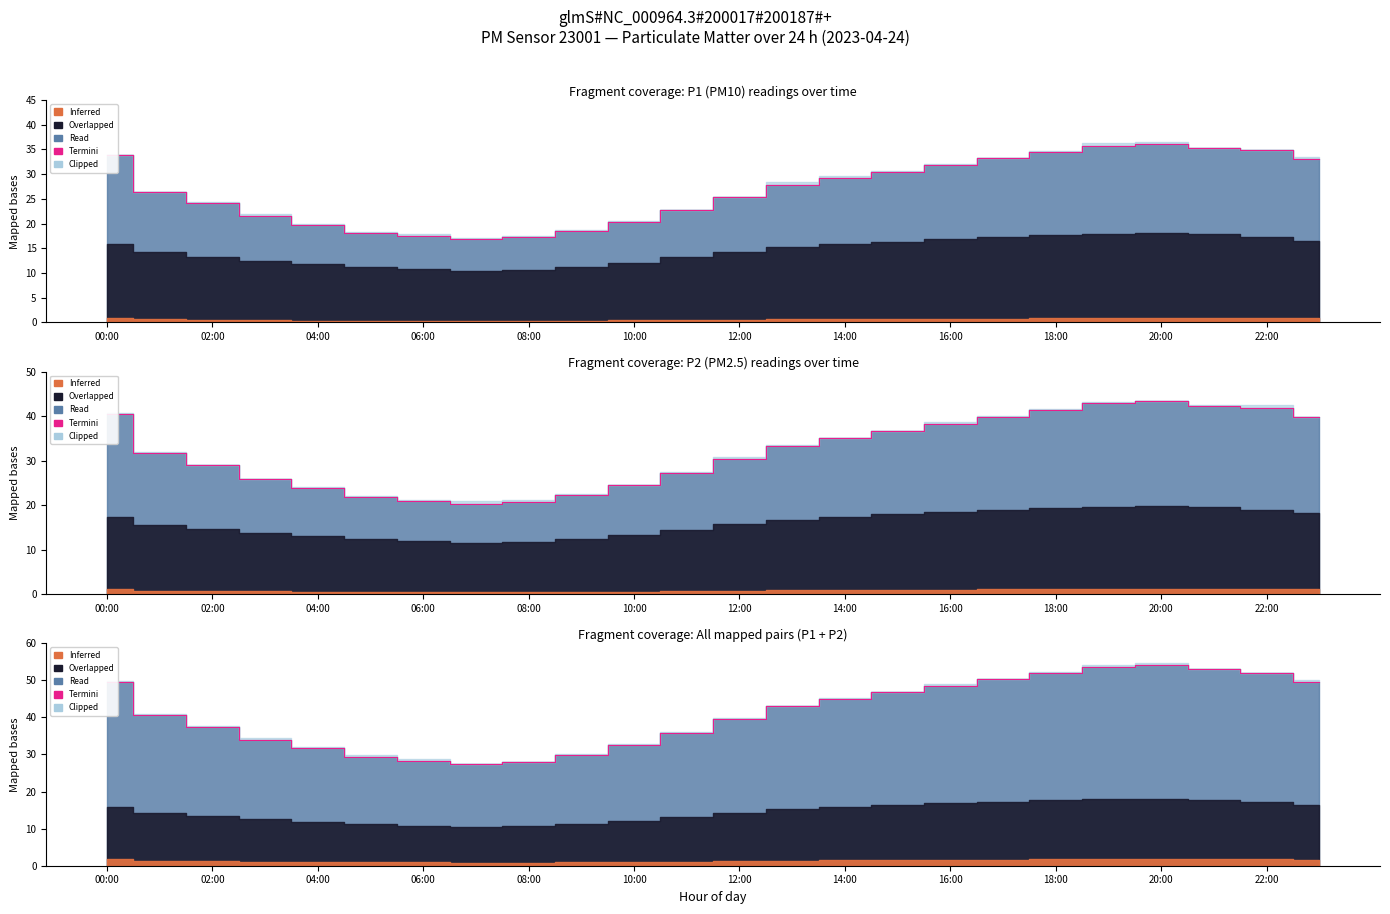

What is the label of the 4th point from the left?

06:00